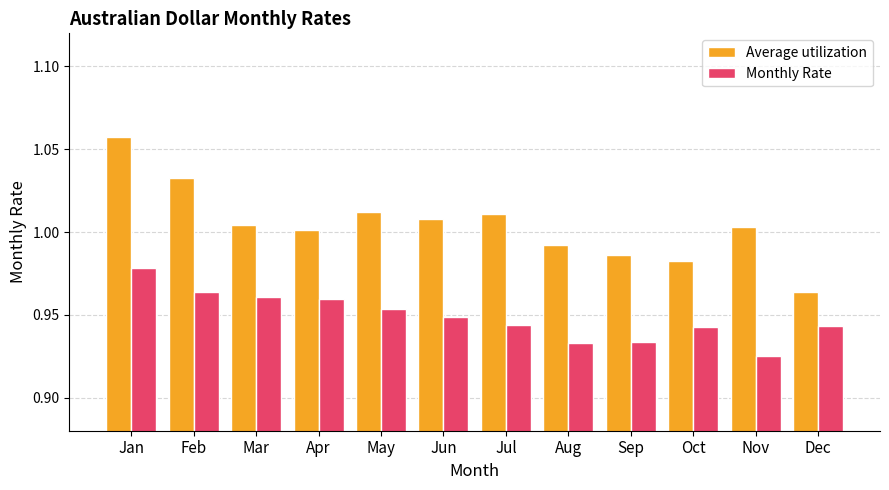

The value of Average utilization at Sep is 1.6. True or false?

False